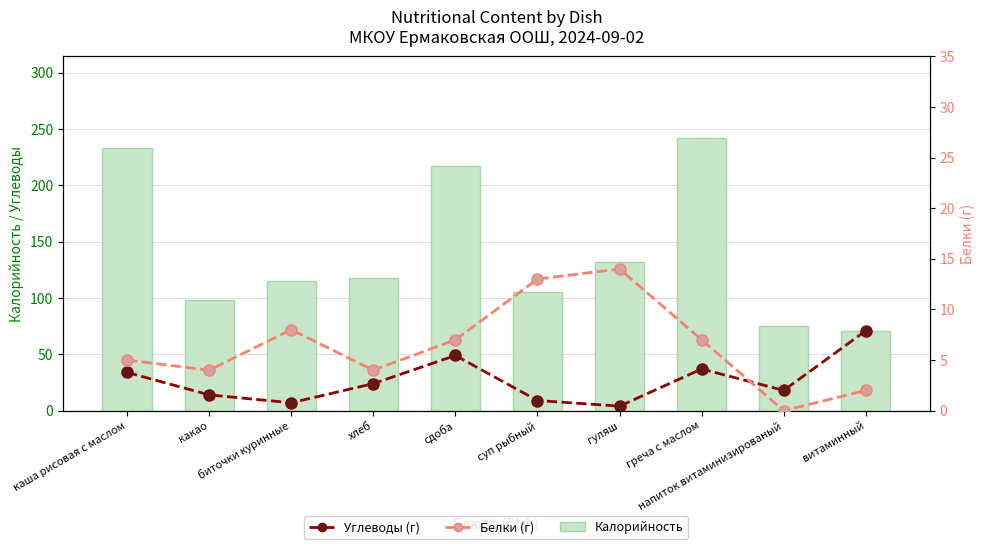

How many groups of bars are there?

10